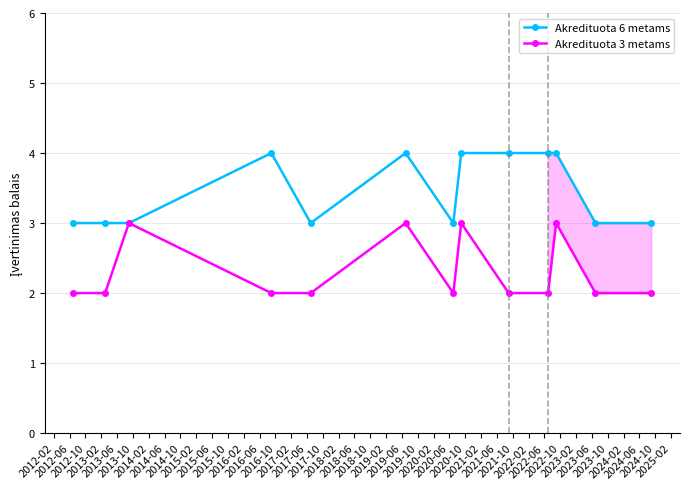

True or false: Akredituota 6 metams has more than 1 points higher than both neighbors.

True